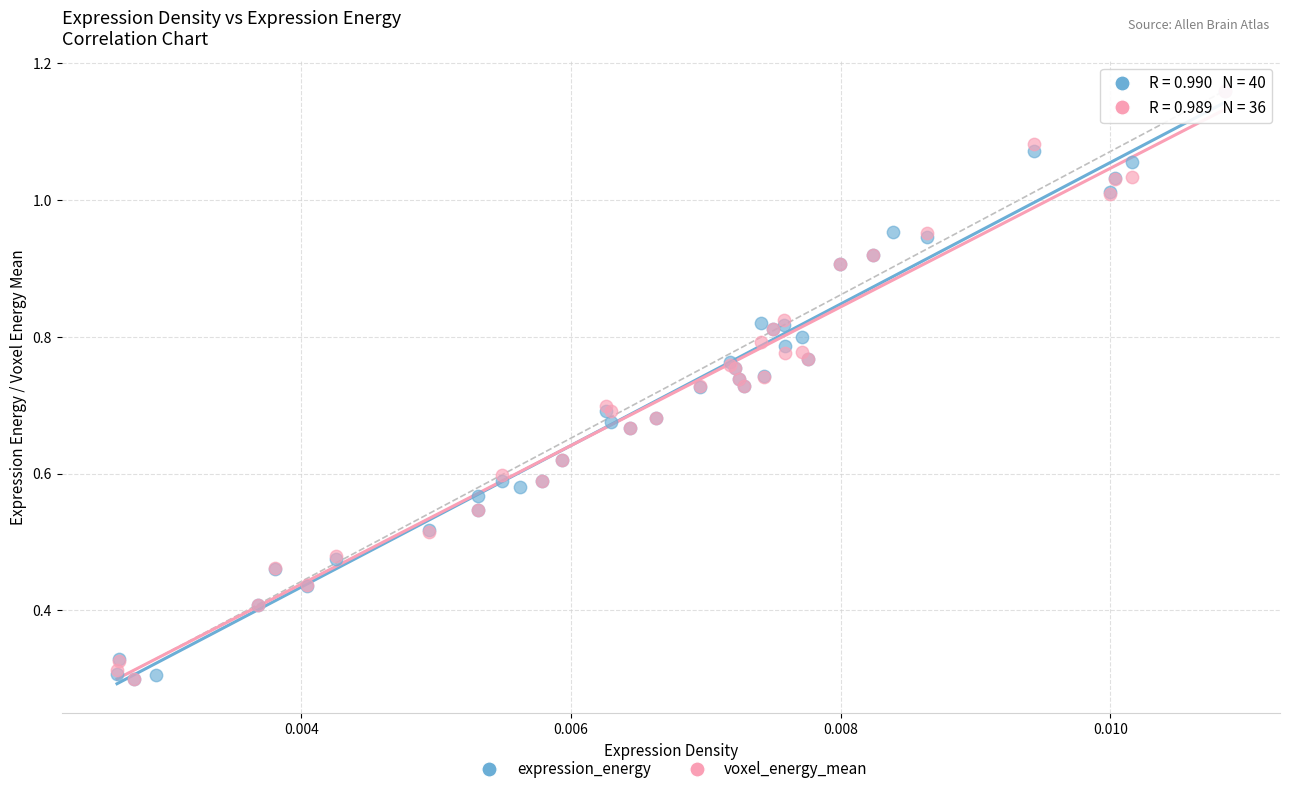

What are all the series names shown in the legend?

expression_energy, voxel_energy_mean